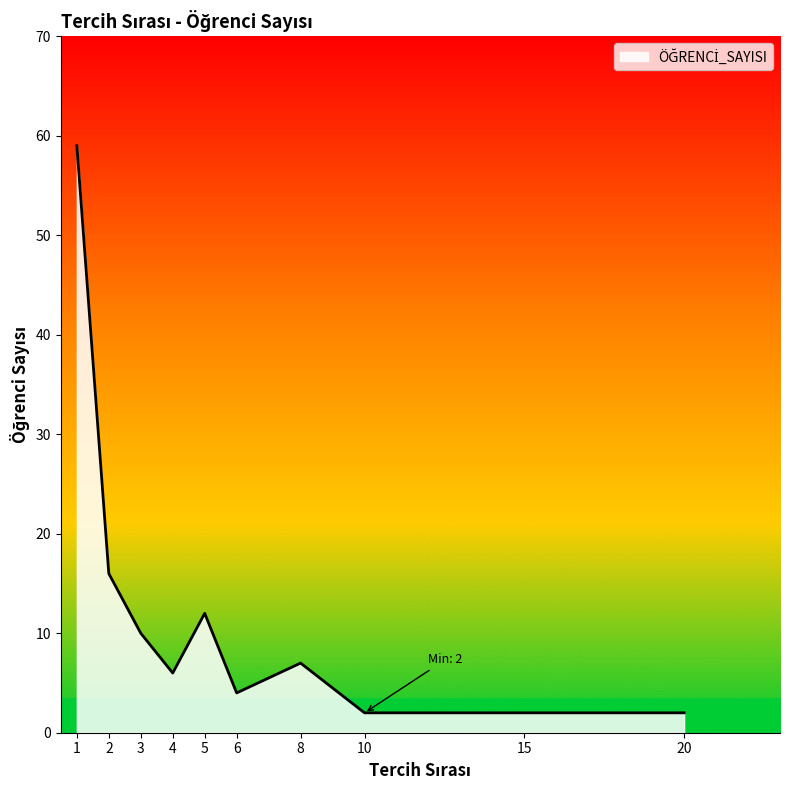

What is the maximum value shown in the chart?

59